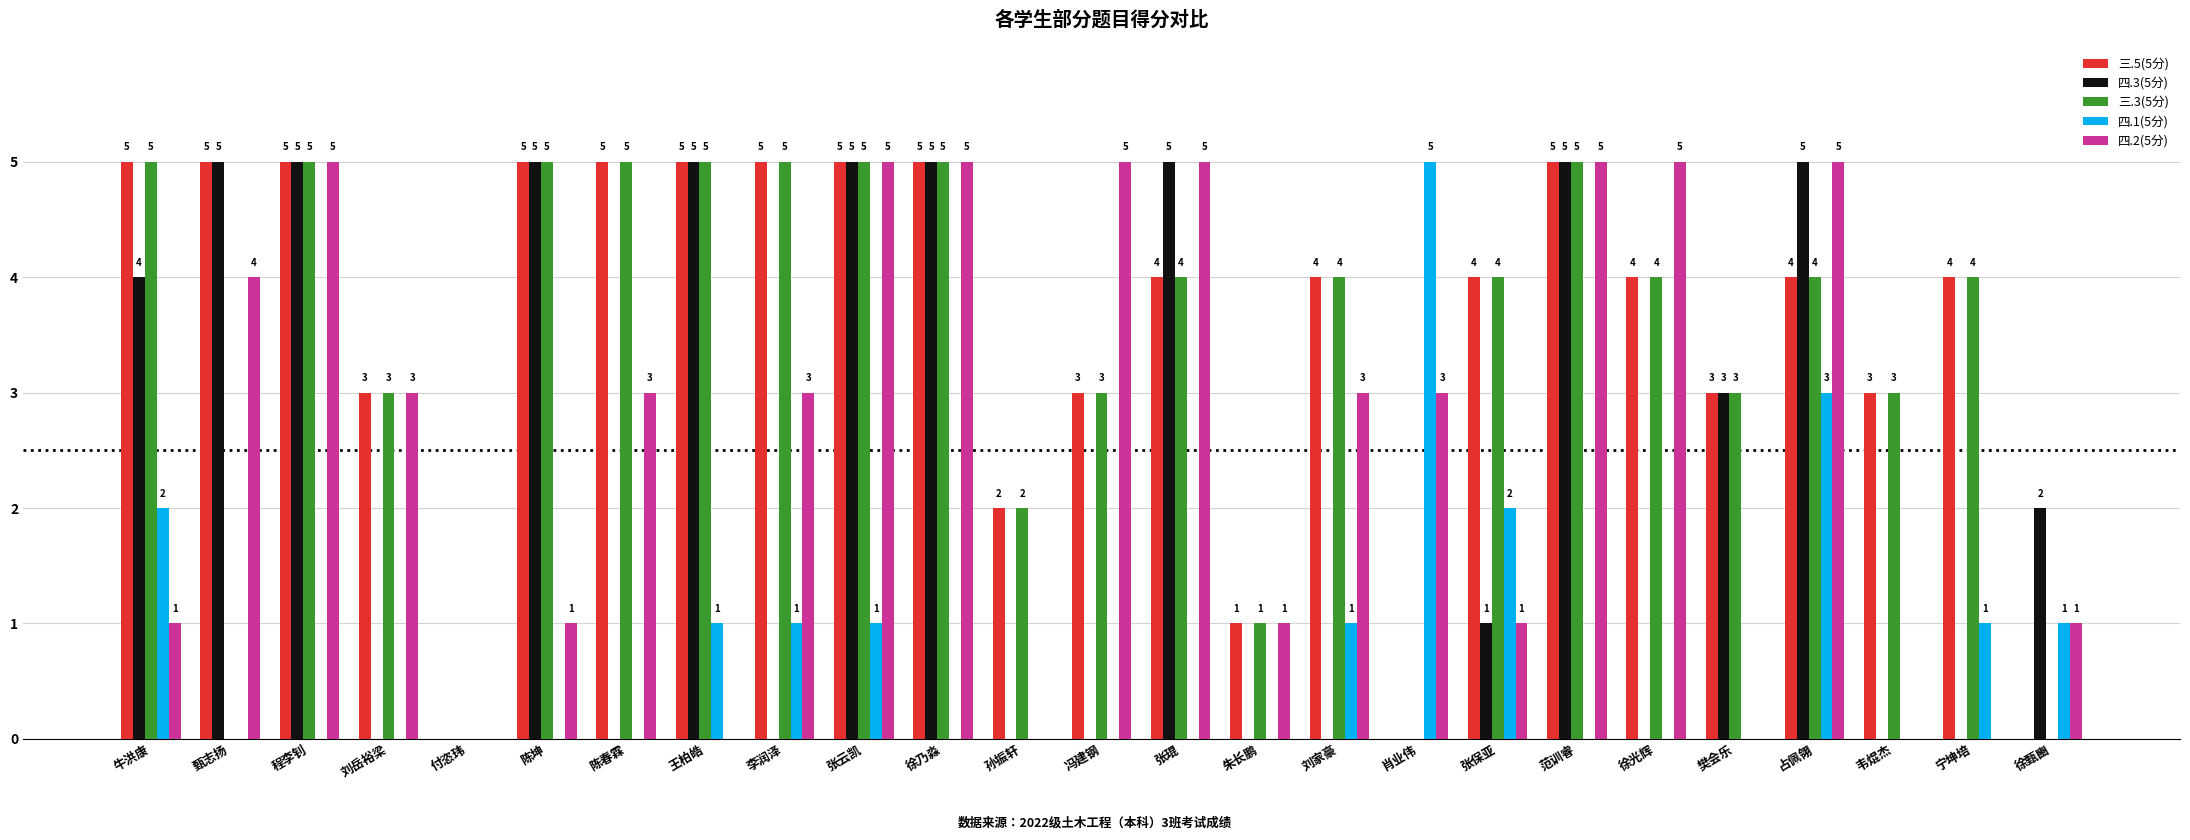

What is the maximum value for 四.1(5分)?

5